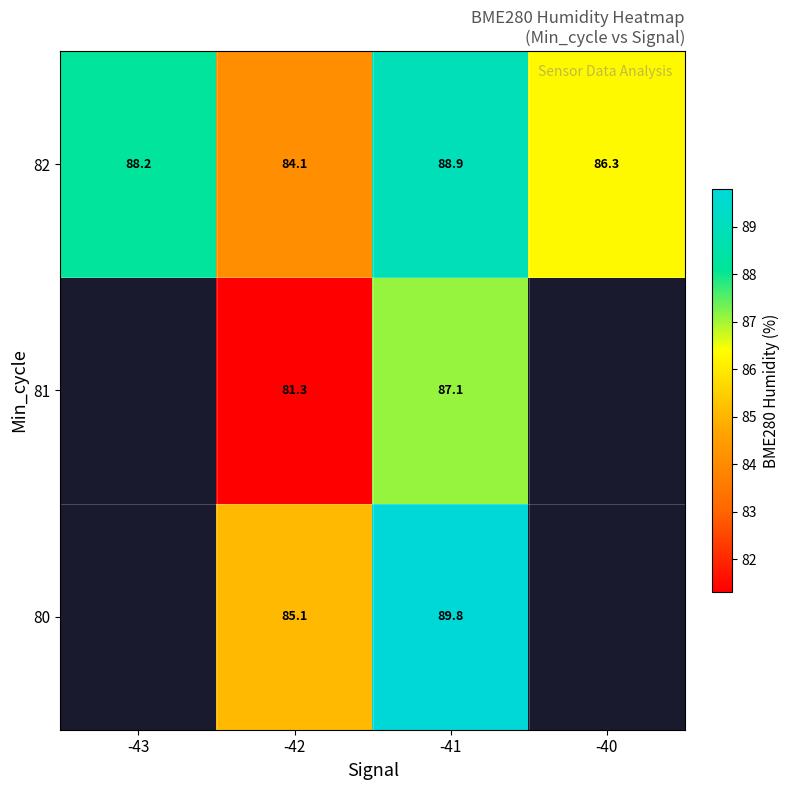

List the labels in order of 82 value, largest first.

-41, -43, -40, -42